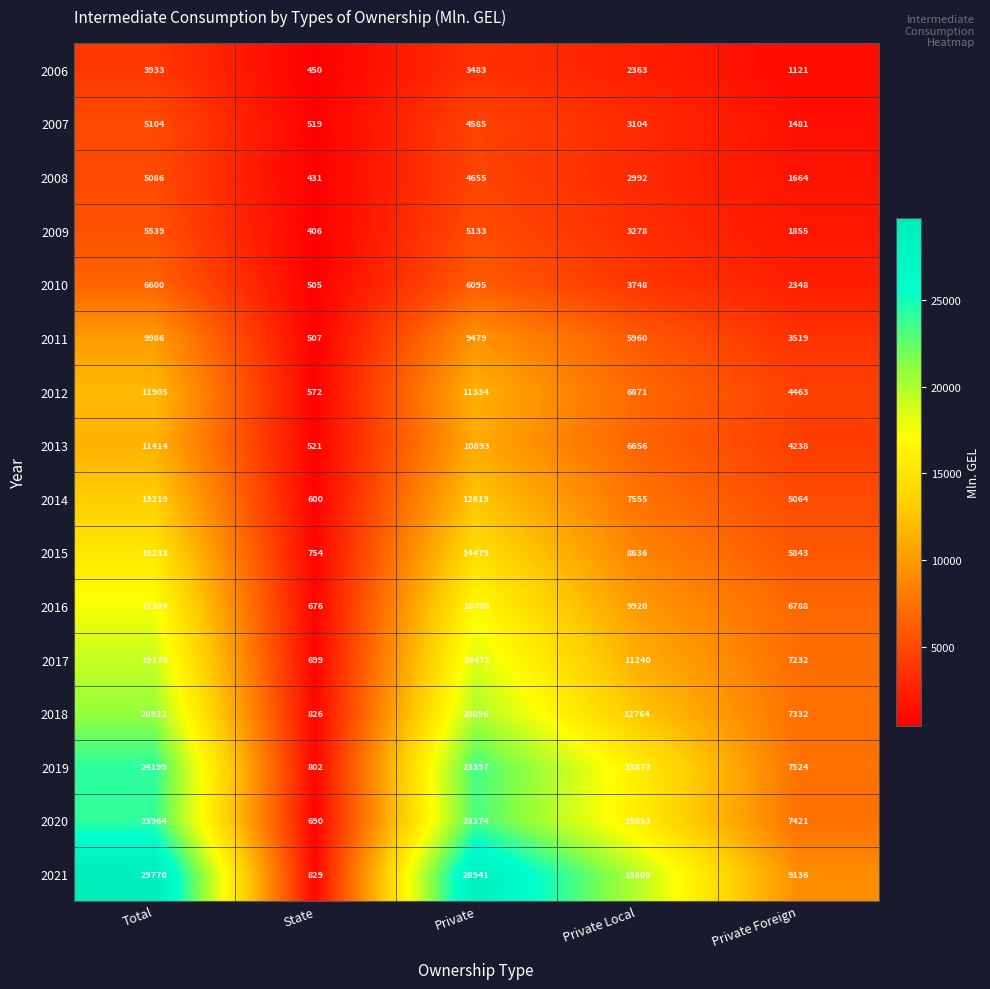

List the series in order of their peak value, highest first.

2021, 2019, 2020, 2018, 2017, 2016, 2015, 2014, 2012, 2013, 2011, 2010, 2009, 2007, 2008, 2006